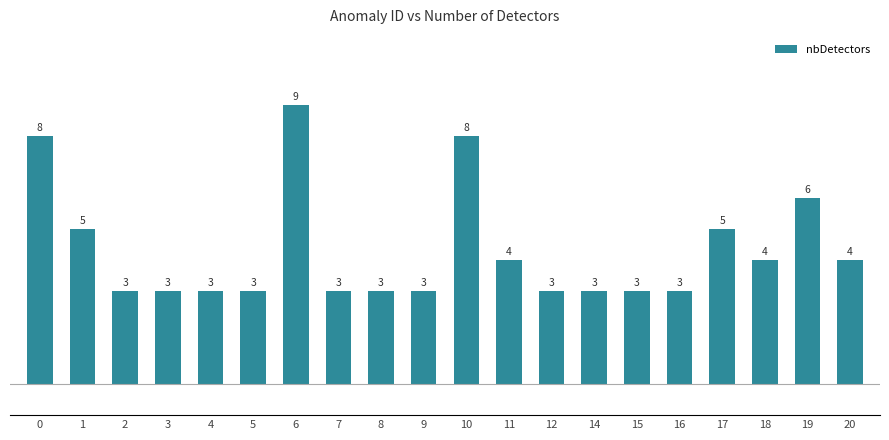

How many values exceed 3?

9